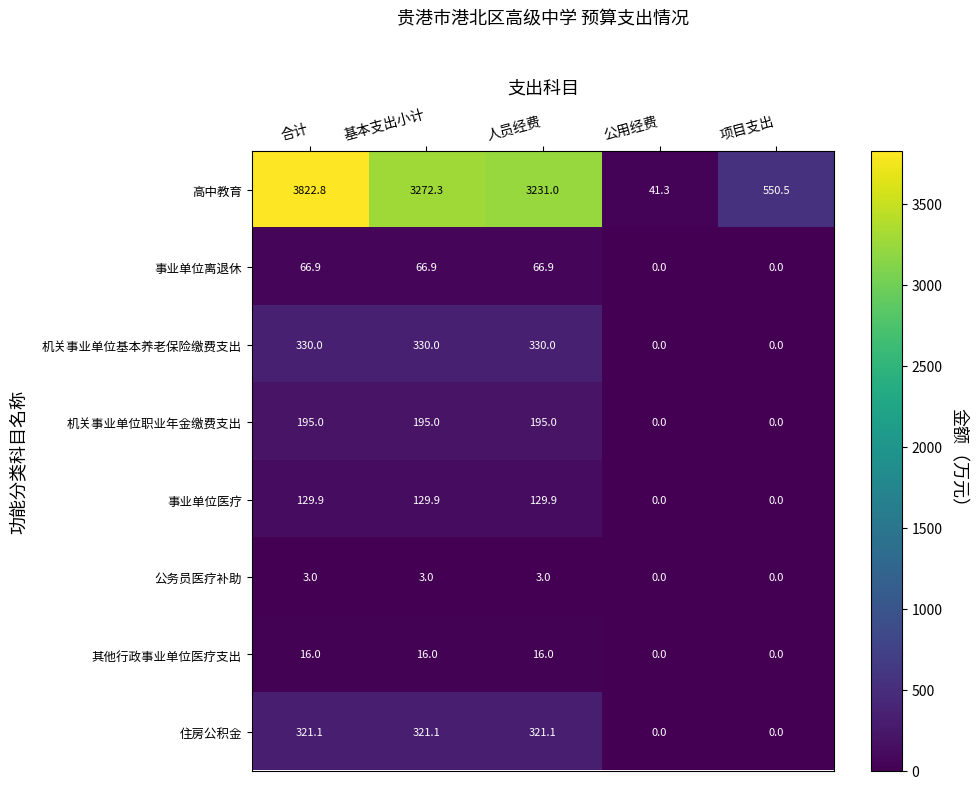

What is the difference between the highest and lowest values at 公用经费?

41.3